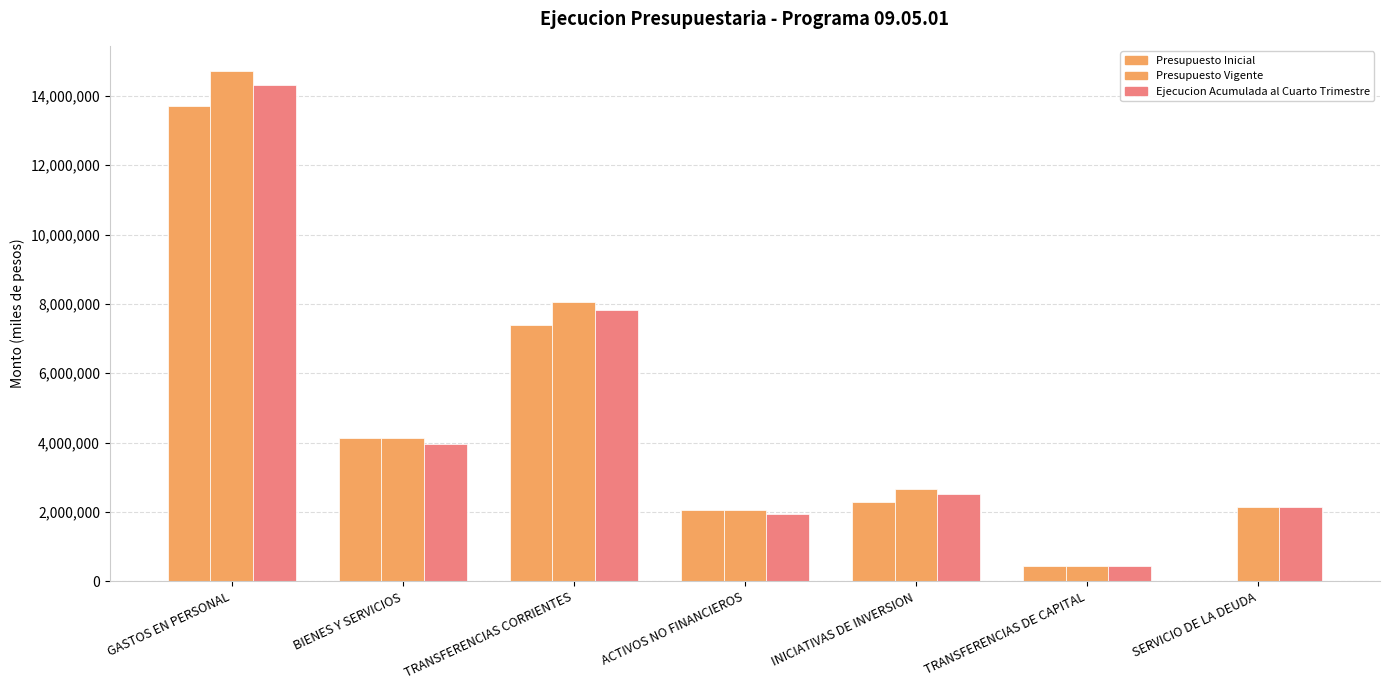

Are the bars grouped side by side (vs. stacked)?

Yes